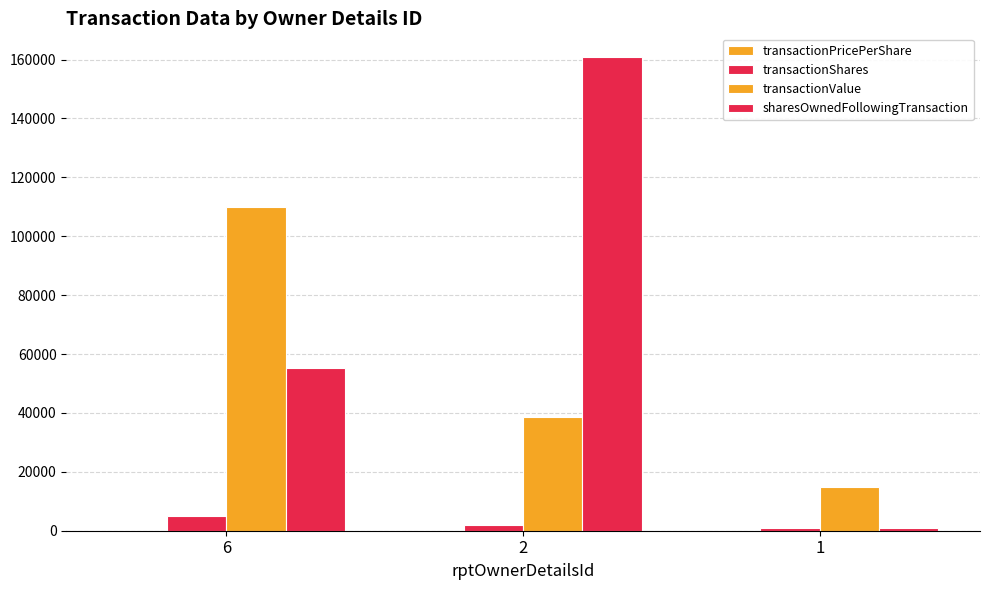

Are the bars grouped side by side (vs. stacked)?

Yes